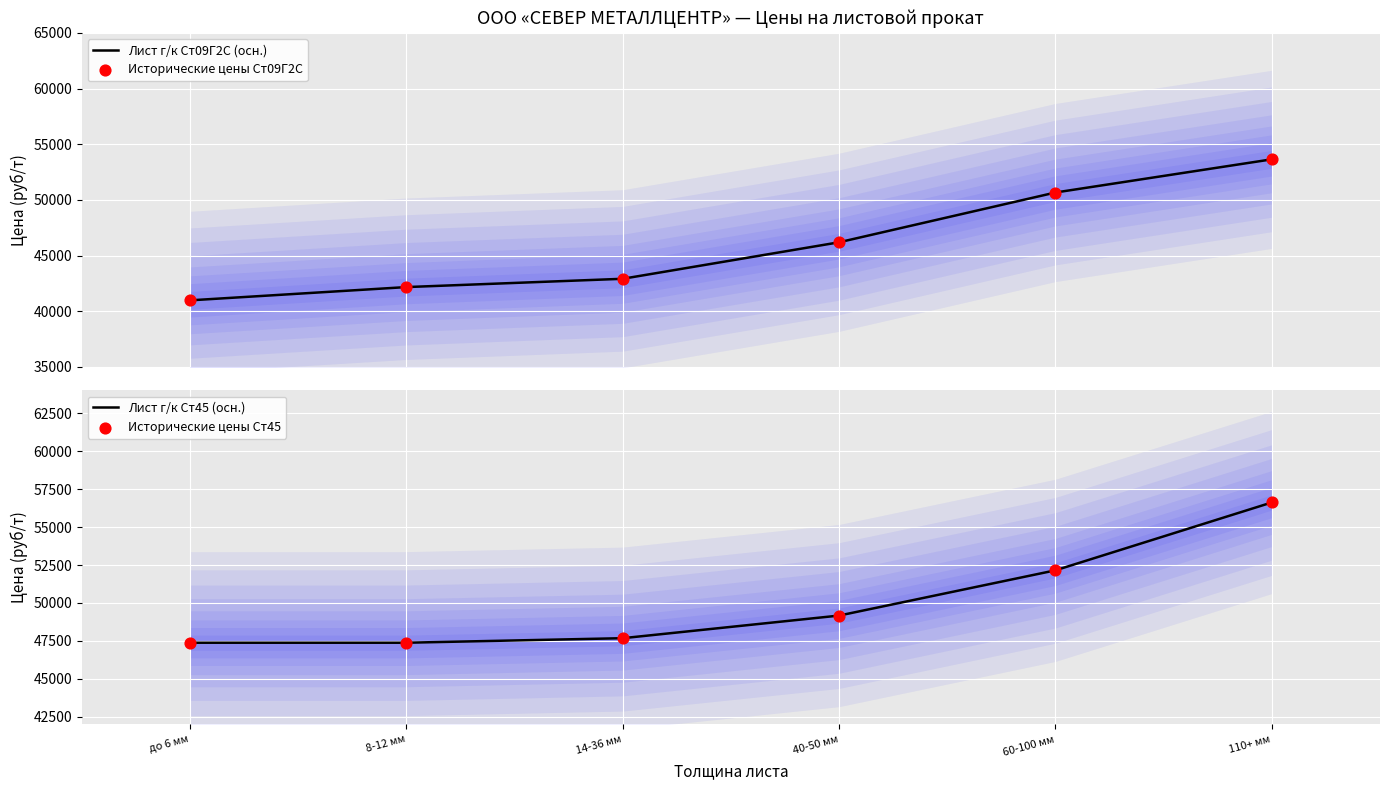

Which series has the largest Y range (max minus min)?

Лист г/к Ст09Г2С (осн.)